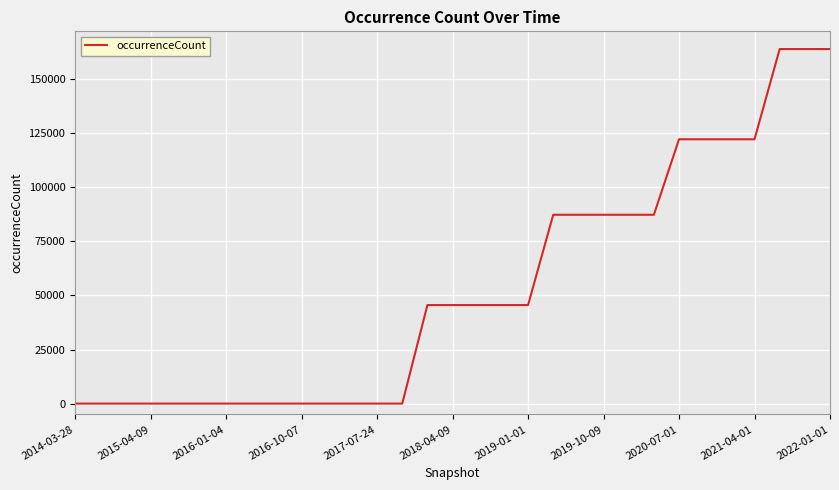

What is the difference between the maximum and minimum values?

163829